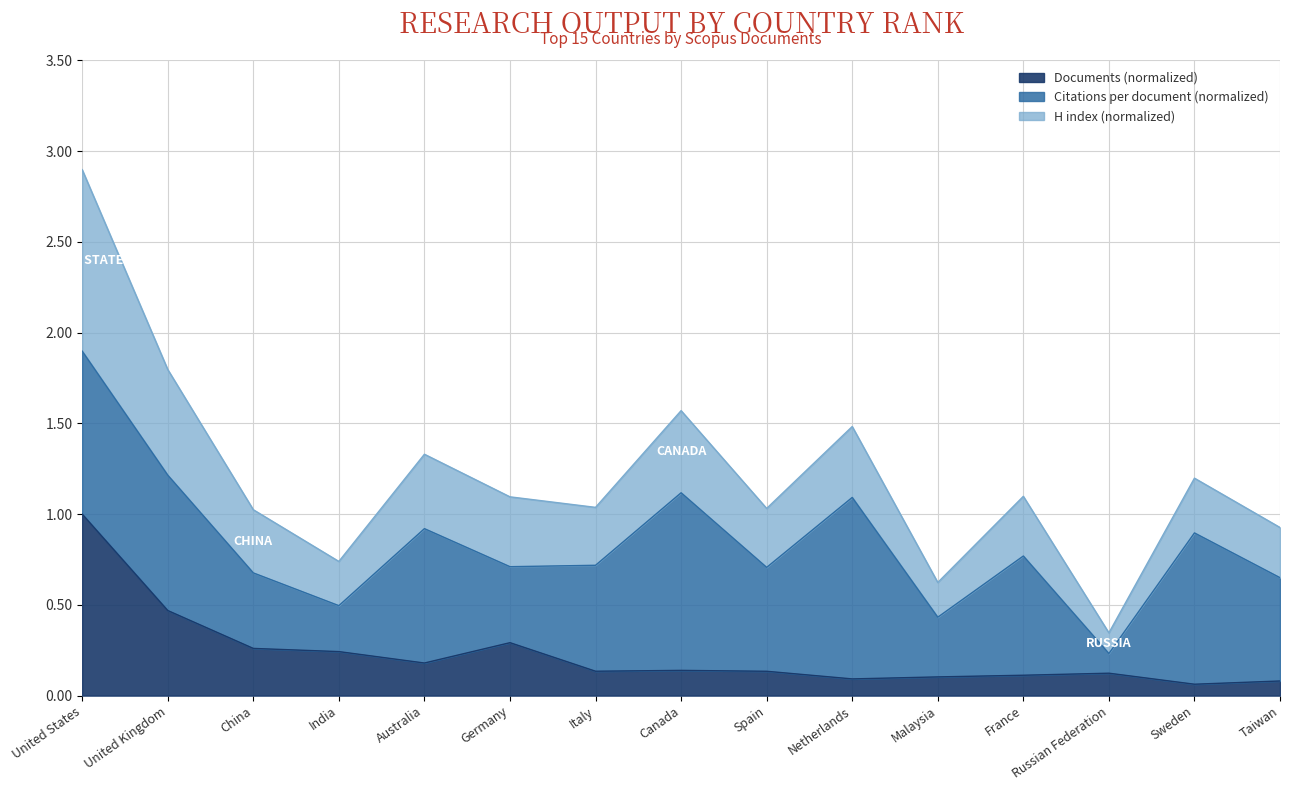

What is the sum of the Documents (normalized) values at India and United Kingdom?

0.7